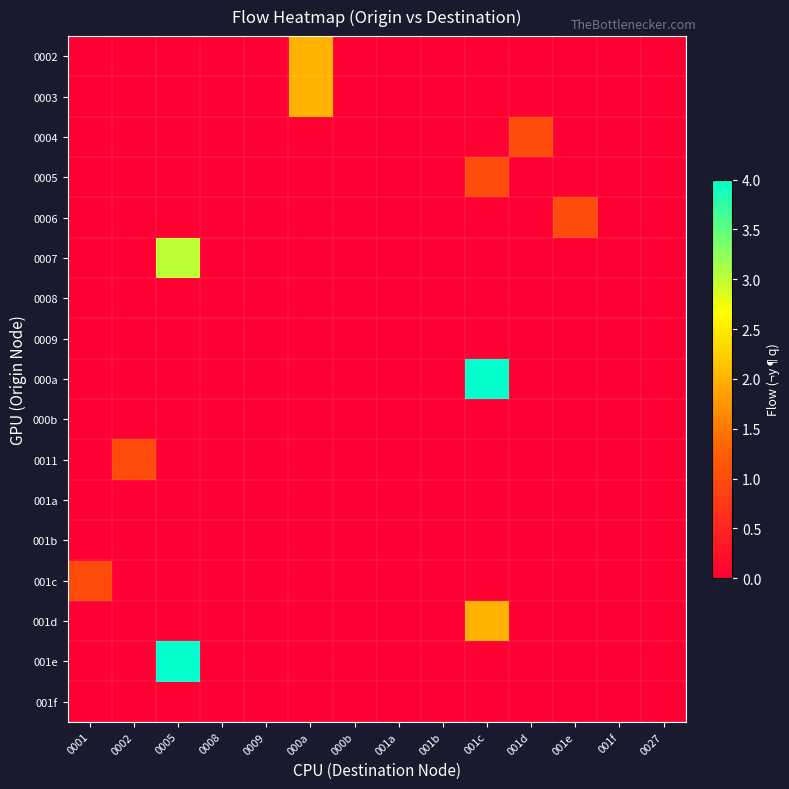

Reading left to right, list all the values displayed in this chart.

0002: 0001=0	0002=0	0005=0	0008=0	0009=0	000a=2	000b=0	001a=0	001b=0	001c=0	001d=0	001e=0	001f=0	0027=0
0003: 0001=0	0002=0	0005=0	0008=0	0009=0	000a=2	000b=0	001a=0	001b=0	001c=0	001d=0	001e=0	001f=0	0027=0
0004: 0001=0	0002=0	0005=0	0008=0	0009=0	000a=0	000b=0	001a=0	001b=0	001c=0	001d=1	001e=0	001f=0	0027=0
0005: 0001=0	0002=0	0005=0	0008=0	0009=0	000a=0	000b=0	001a=0	001b=0	001c=1	001d=0	001e=0	001f=0	0027=0
0006: 0001=0	0002=0	0005=0	0008=0	0009=0	000a=0	000b=0	001a=0	001b=0	001c=0	001d=0	001e=1	001f=0	0027=0
0007: 0001=0	0002=0	0005=3	0008=0	0009=0	000a=0	000b=0	001a=0	001b=0	001c=0	001d=0	001e=0	001f=0	0027=0
0008: 0001=0	0002=0	0005=0	0008=0	0009=0	000a=0	000b=0	001a=0	001b=0	001c=0	001d=0	001e=0	001f=0	0027=0
0009: 0001=0	0002=0	0005=0	0008=0	0009=0	000a=0	000b=0	001a=0	001b=0	001c=0	001d=0	001e=0	001f=0	0027=0
000a: 0001=0	0002=0	0005=0	0008=0	0009=0	000a=0	000b=0	001a=0	001b=0	001c=4	001d=0	001e=0	001f=0	0027=0
000b: 0001=0	0002=0	0005=0	0008=0	0009=0	000a=0	000b=0	001a=0	001b=0	001c=0	001d=0	001e=0	001f=0	0027=0
0011: 0001=0	0002=1	0005=0	0008=0	0009=0	000a=0	000b=0	001a=0	001b=0	001c=0	001d=0	001e=0	001f=0	0027=0
001a: 0001=0	0002=0	0005=0	0008=0	0009=0	000a=0	000b=0	001a=0	001b=0	001c=0	001d=0	001e=0	001f=0	0027=0
001b: 0001=0	0002=0	0005=0	0008=0	0009=0	000a=0	000b=0	001a=0	001b=0	001c=0	001d=0	001e=0	001f=0	0027=0
001c: 0001=1	0002=0	0005=0	0008=0	0009=0	000a=0	000b=0	001a=0	001b=0	001c=0	001d=0	001e=0	001f=0	0027=0
001d: 0001=0	0002=0	0005=0	0008=0	0009=0	000a=0	000b=0	001a=0	001b=0	001c=2	001d=0	001e=0	001f=0	0027=0
001e: 0001=0	0002=0	0005=4	0008=0	0009=0	000a=0	000b=0	001a=0	001b=0	001c=0	001d=0	001e=0	001f=0	0027=0
001f: 0001=0	0002=0	0005=0	0008=0	0009=0	000a=0	000b=0	001a=0	001b=0	001c=0	001d=0	001e=0	001f=0	0027=0